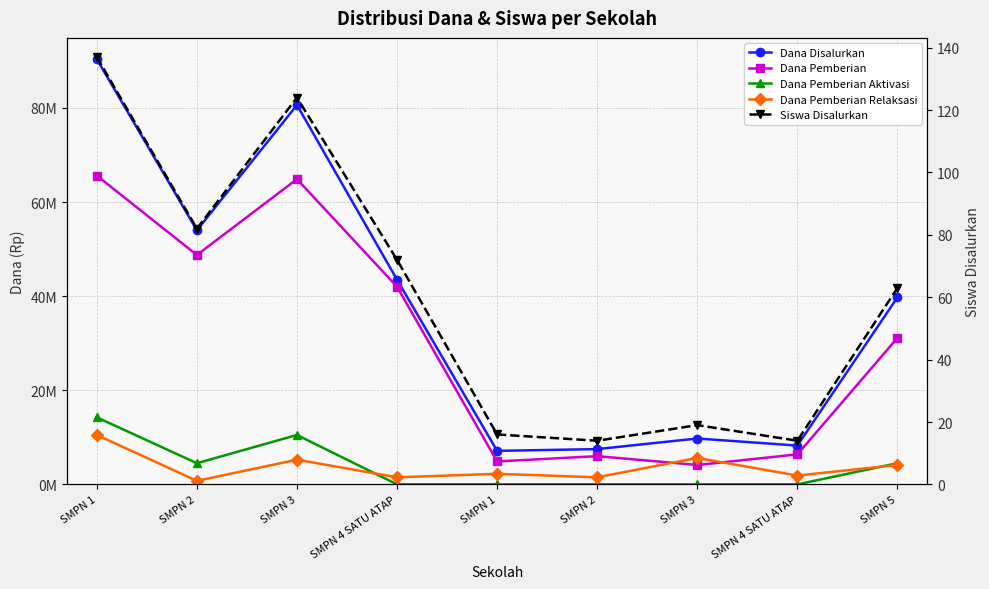

At which category does the chart reach its peak across all series?

SMPN 1